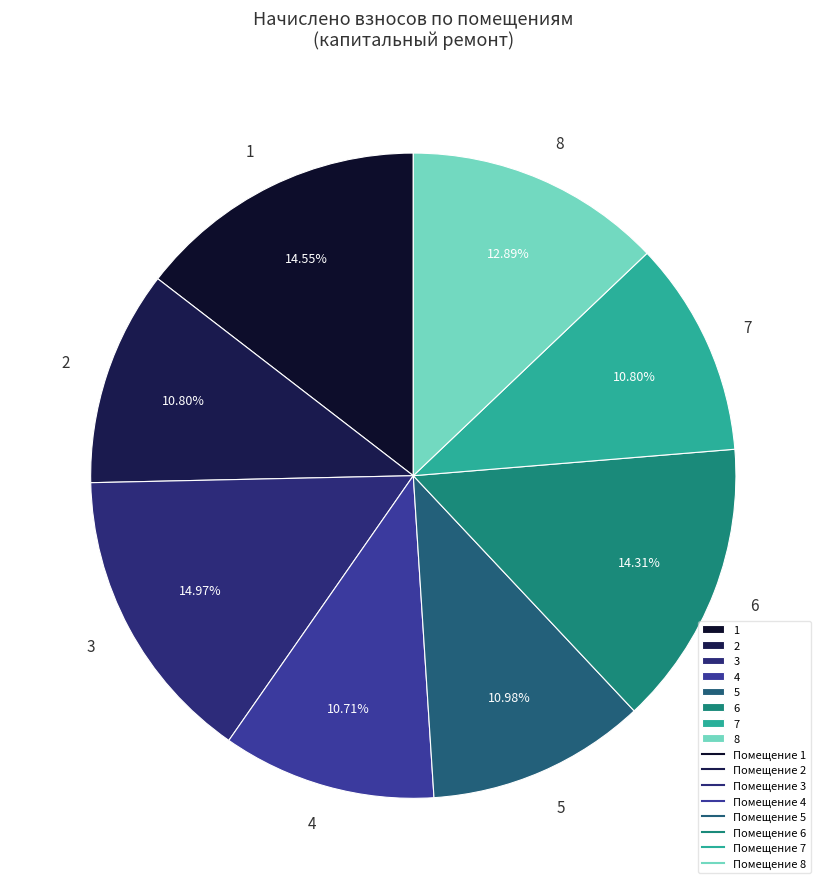

Does 8 represent more than half of the total?

No